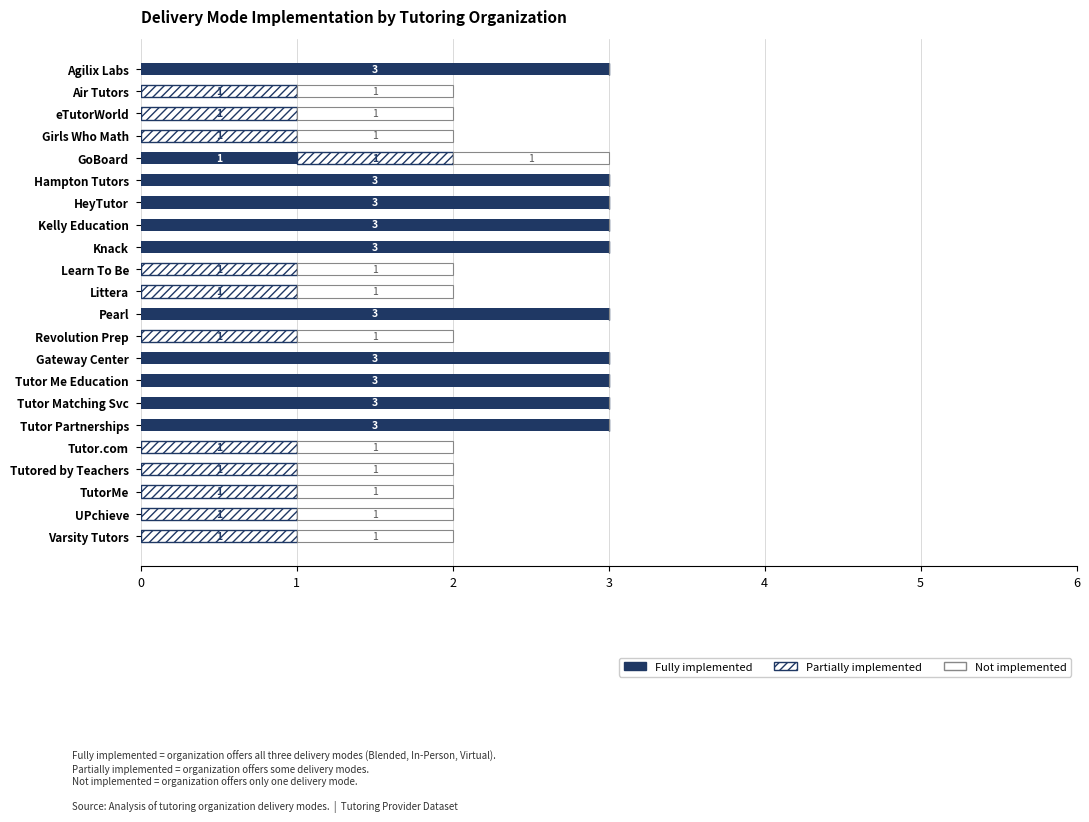

Rank the series by their maximum value, from highest to lowest.

Fully implemented, Partially implemented, Not implemented